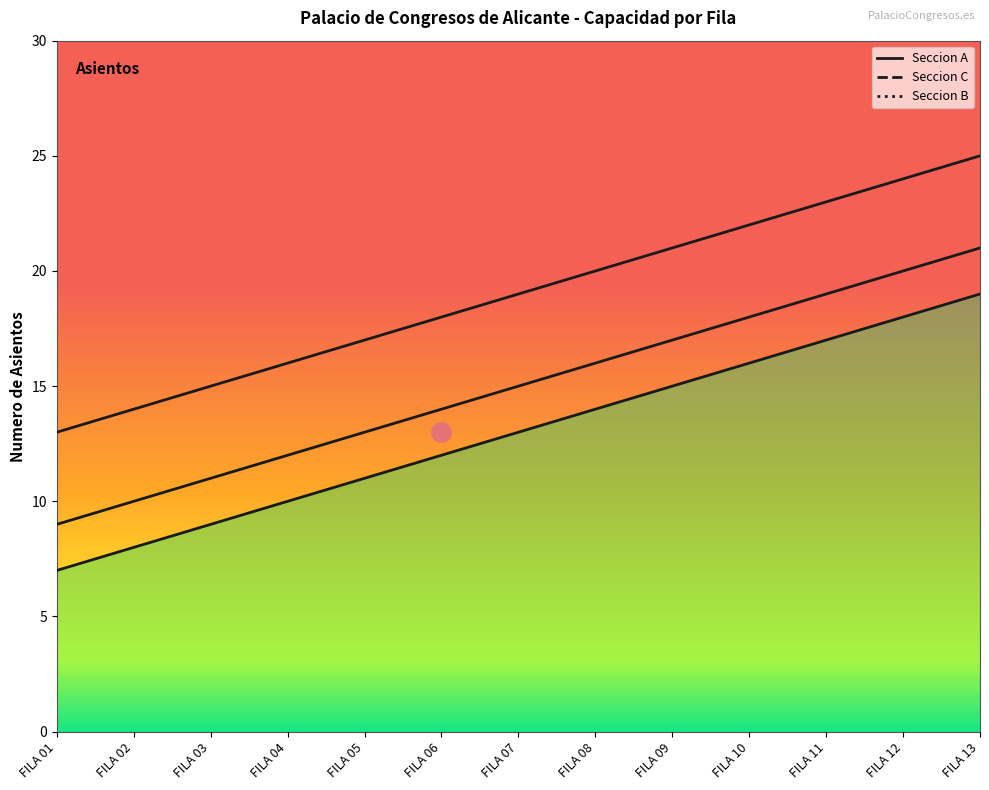

Which category has the highest value across all series?

FILA 13